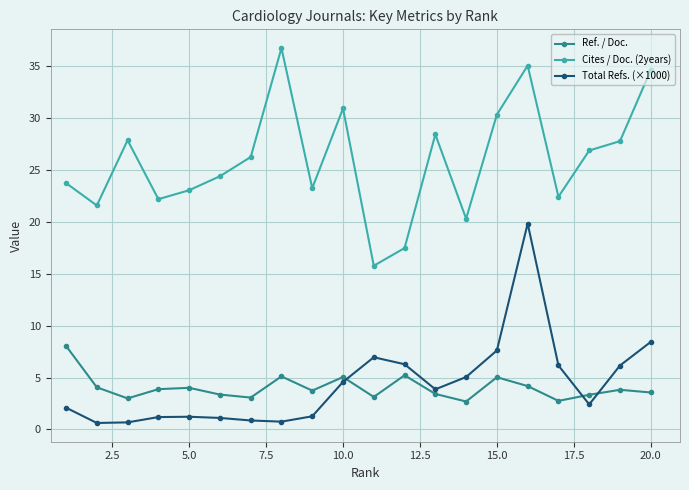

What is the sum of all Cites / Doc. (2years) values?

519.1